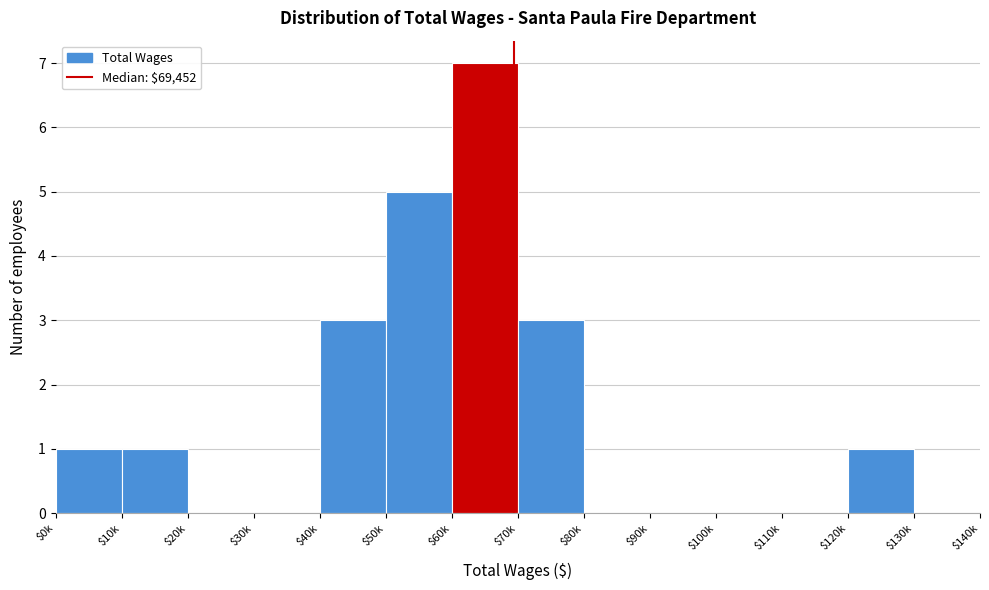

What is the sum of all values?

21